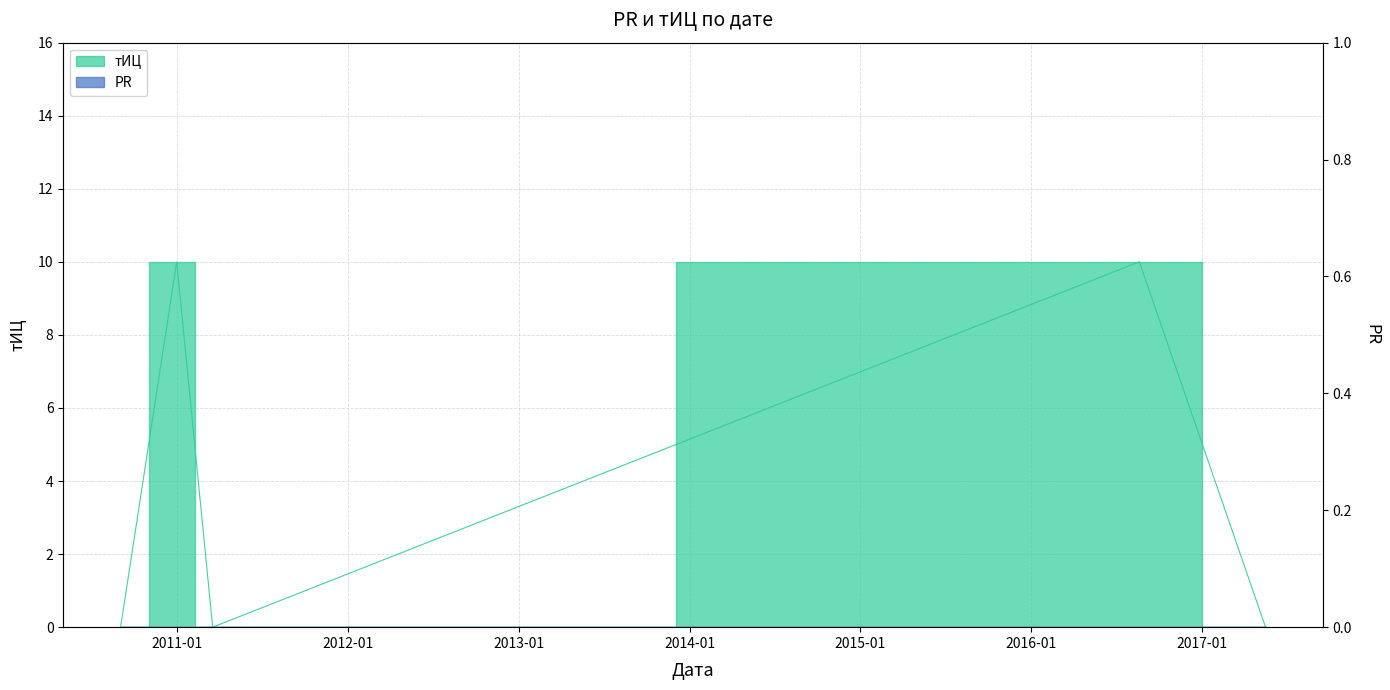

What is the sum of all values?

20